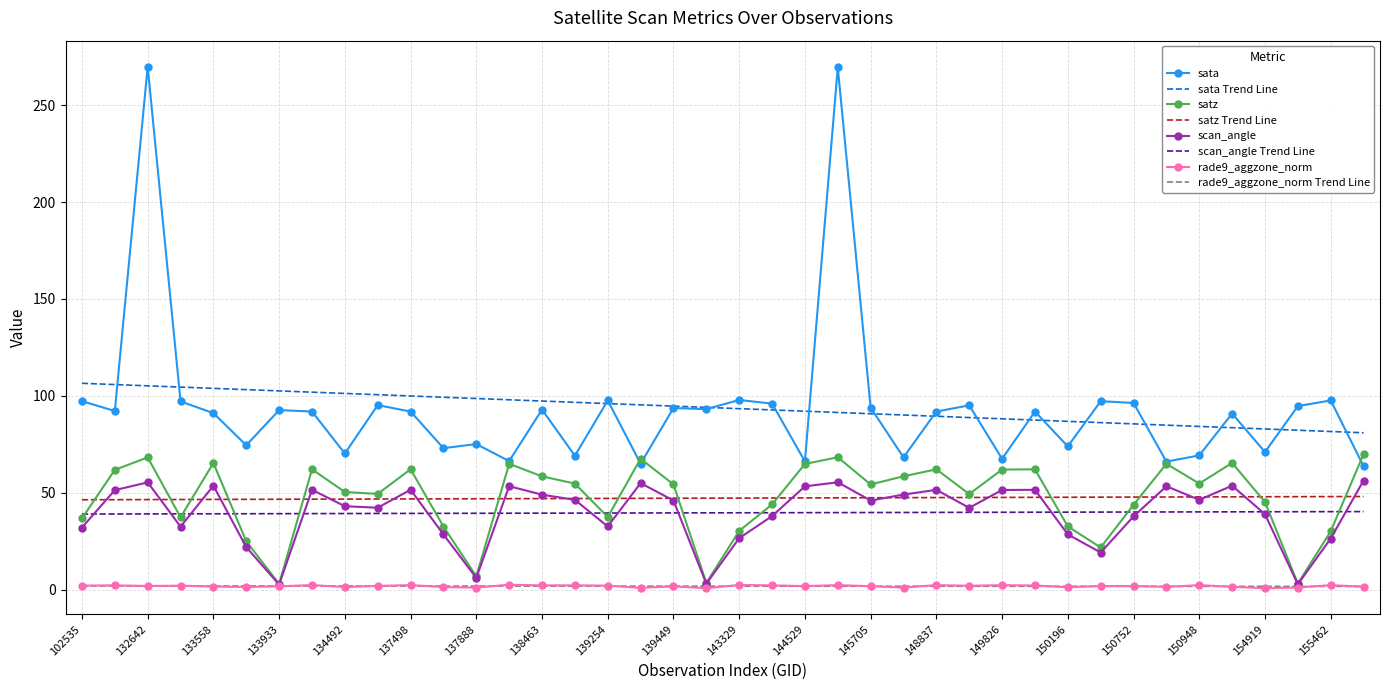

What is the greatest value displayed?

269.9